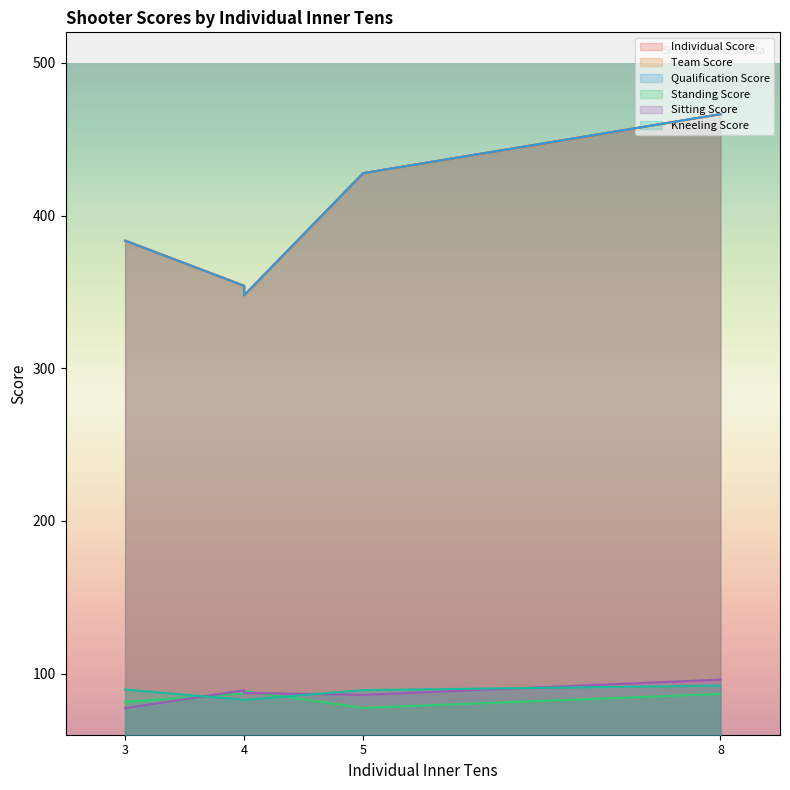

What position from the right is Israel, Asa?

3